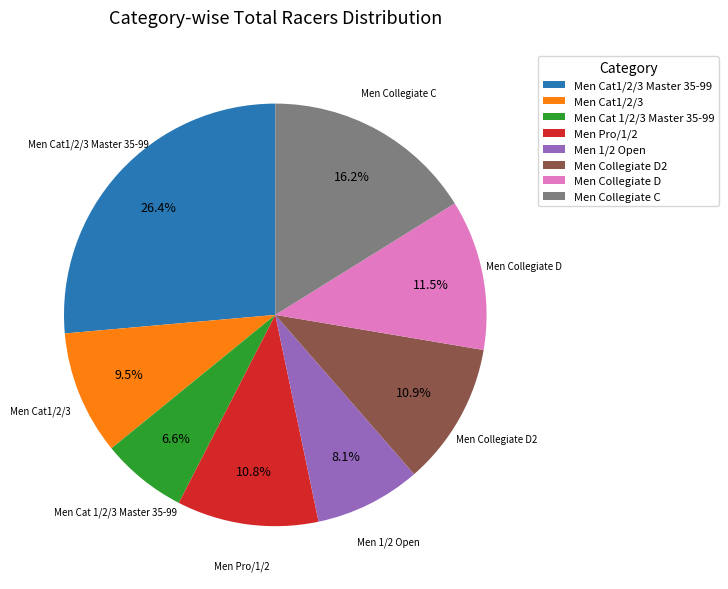

What is the ratio of the value at Men Cat1/2/3 Master 35-99 to the value at Men Cat1/2/3?

2.8